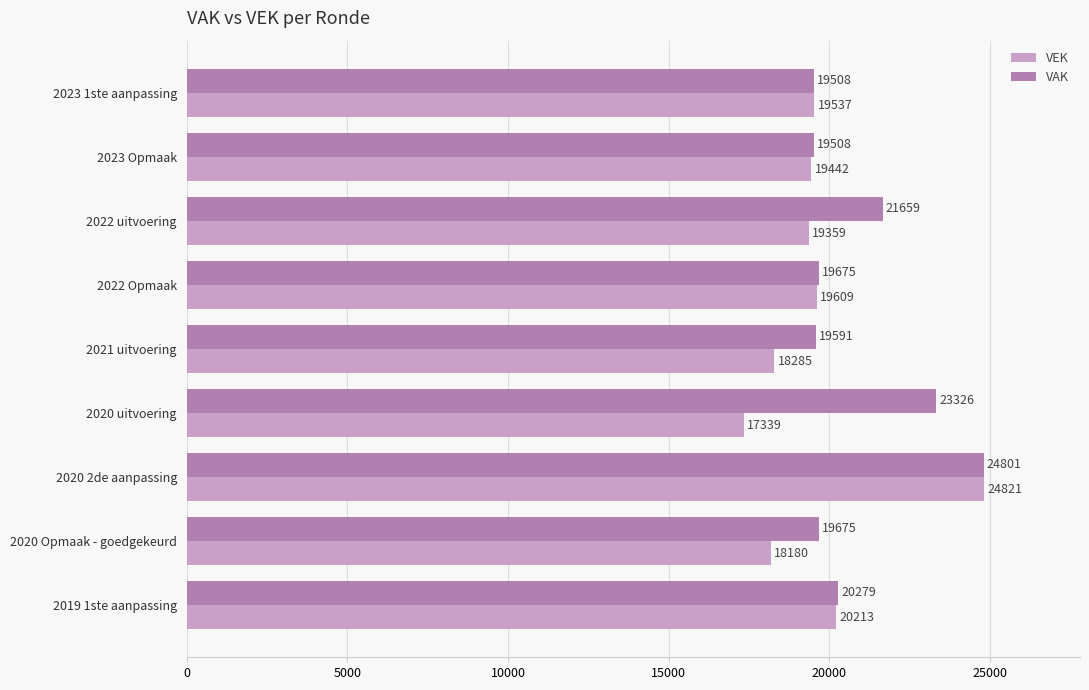

Which series has the largest range (max minus min)?

VEK